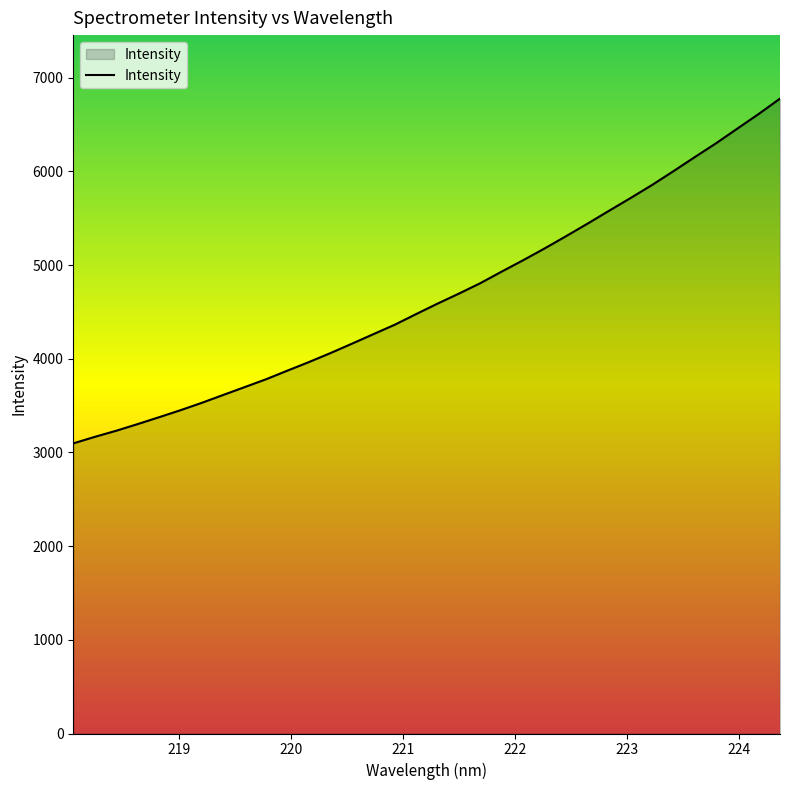

What is the difference between the maximum and minimum values?

3680.0